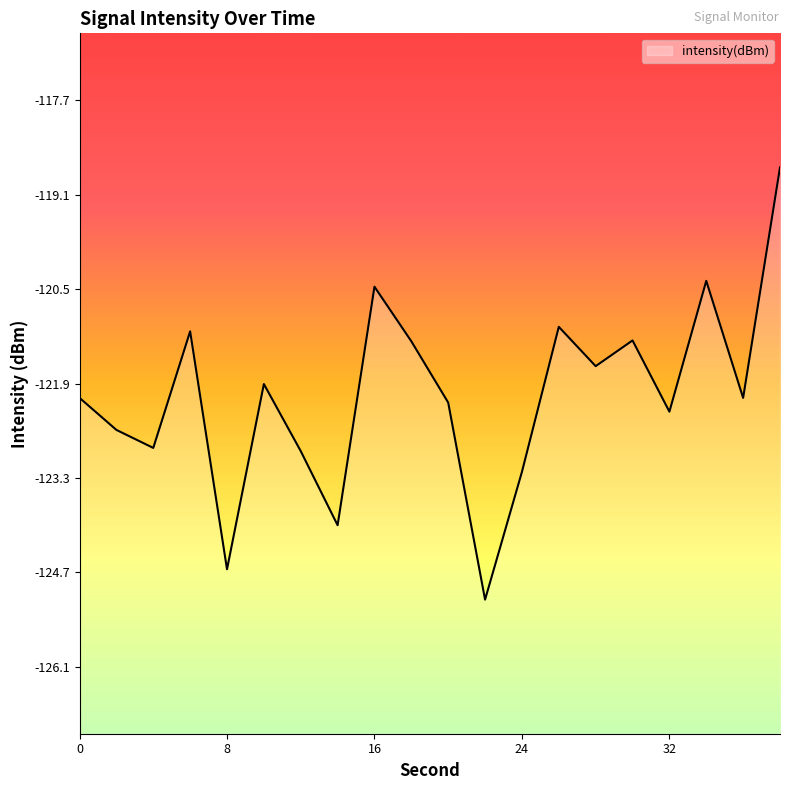

True or false: the data shows -122.9 at 4.

True